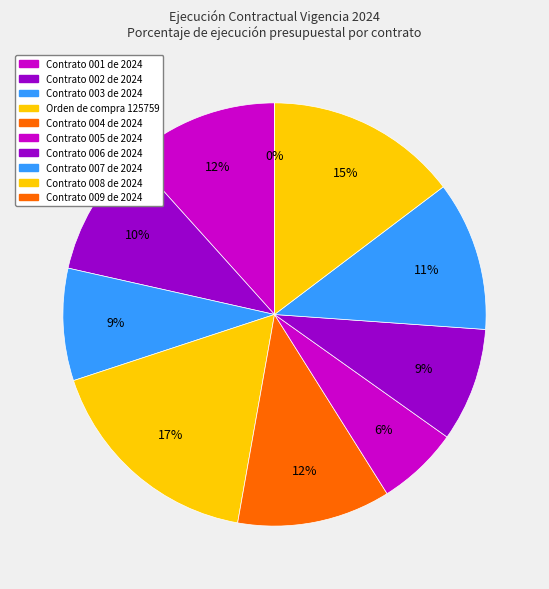

How many slices are in this pie chart?

10